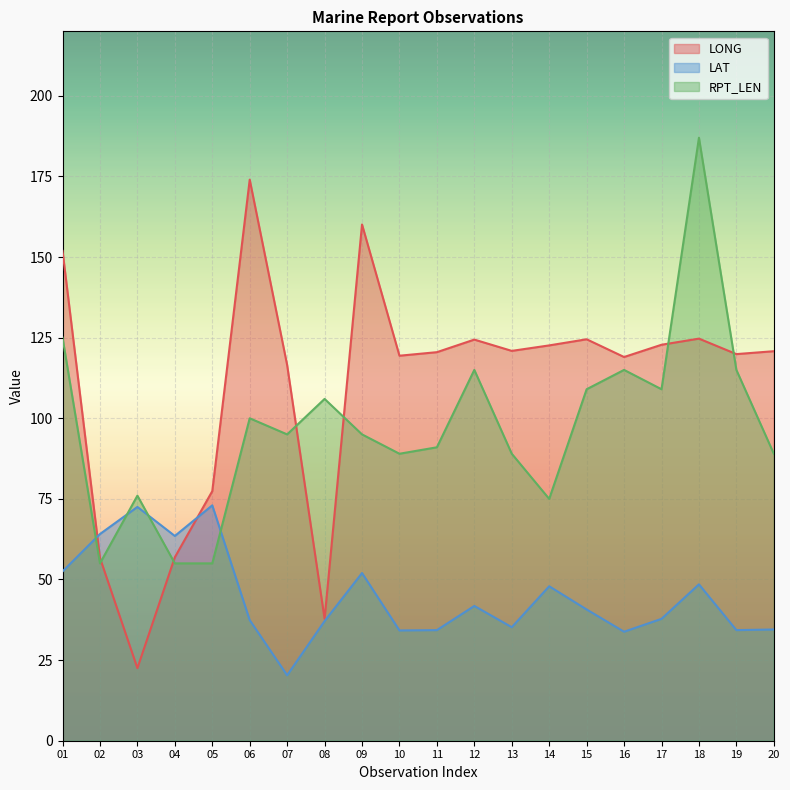

What is the sum of all LONG values?

2193.3